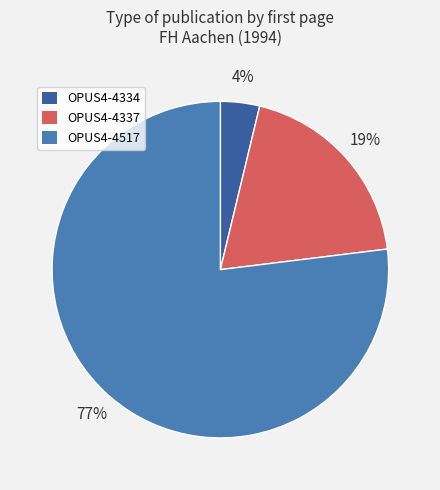

Is it true that OPUS4-4334 is 4% of the pie?

True